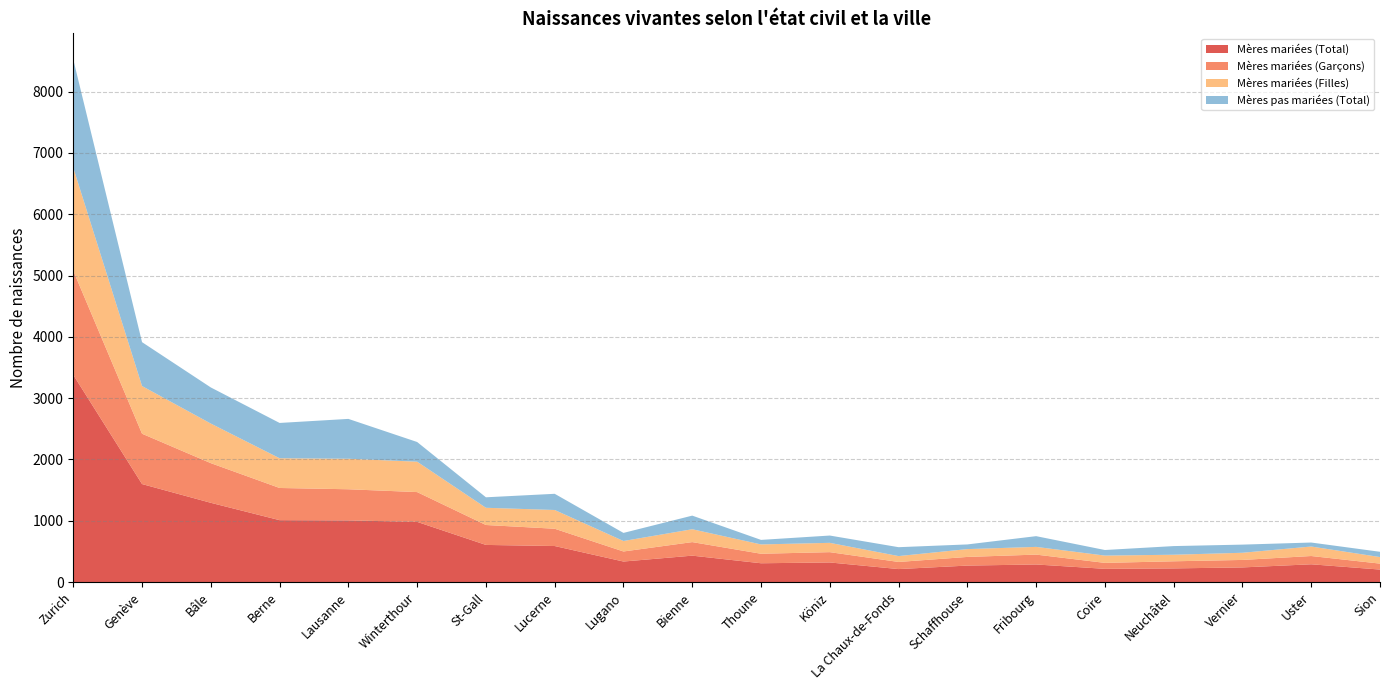

Reading left to right, transcribe all the data shown in this chart.

Mères mariées (Total): 3380	1599	1293	1010	1006	982	606	588	335	431	307	320	212	269	287	216	223	239	290	204
Mères mariées (Garçons): 1699	821	647	525	508	486	325	282	164	221	155	168	116	141	161	97	116	122	135	97
Mères mariées (Filles): 1681	778	646	485	498	496	281	306	171	210	152	152	96	128	126	119	107	117	155	107
Mères pas mariées (Total): 1766	716	589	576	650	321	171	264	132	222	74	119	145	76	175	91	141	133	65	86